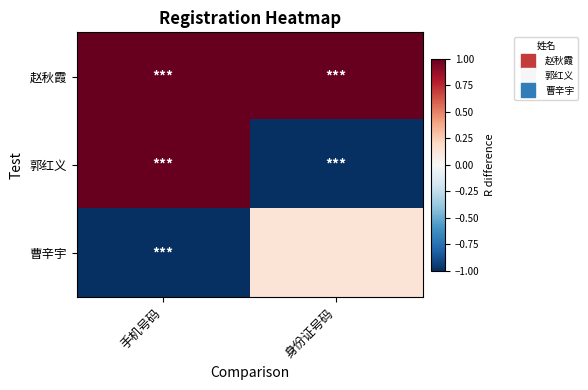

Which series has the widest spread of values?

郭红义